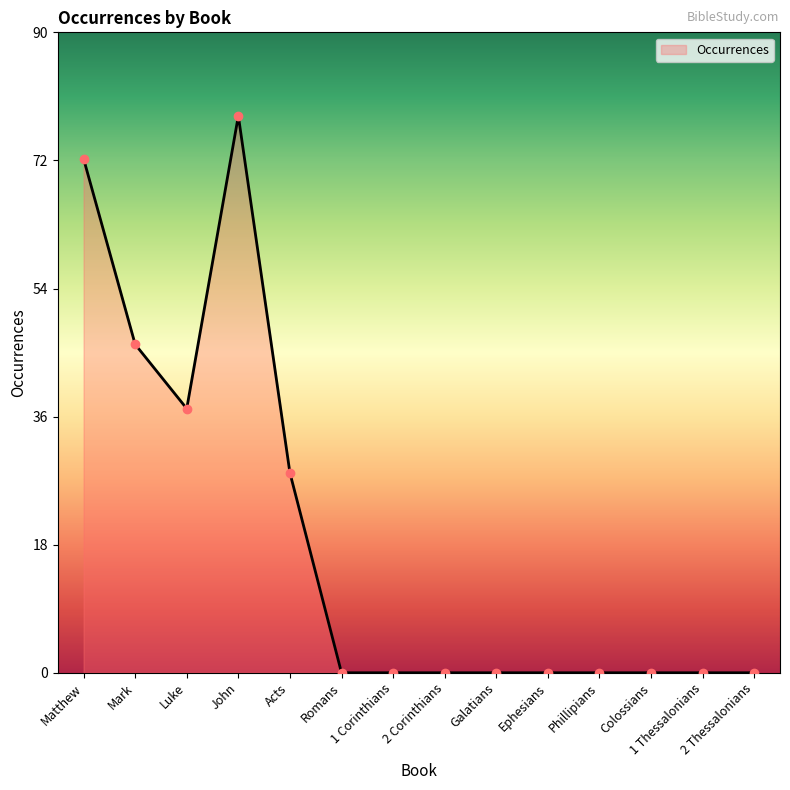

What is the label of the 12th point from the right?

Luke